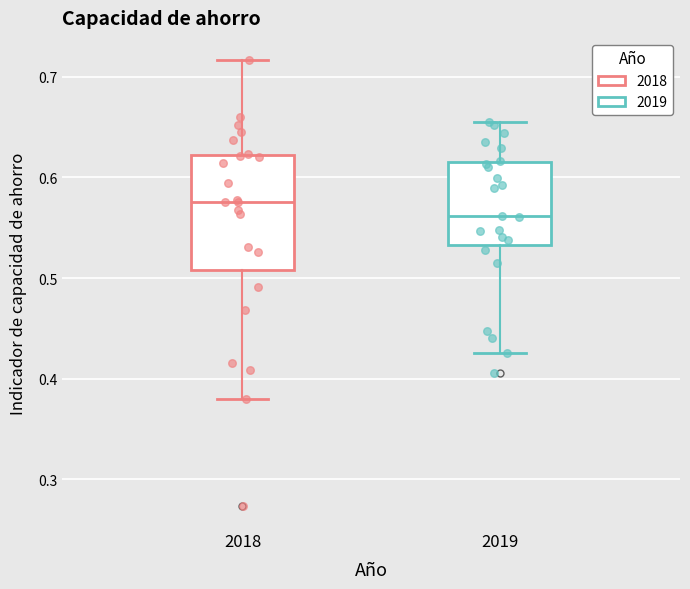

Reading left to right, read every box against the y-axis: the position of its median line, the range the box covers, and the ends of its whiskers. The values are not printed on the chart, so give them approximately, as read against the axis.

2018: median 0.58, box 0.51 to 0.62, whiskers 0.38 to 0.72
2019: median 0.56, box 0.53 to 0.61, whiskers 0.43 to 0.65